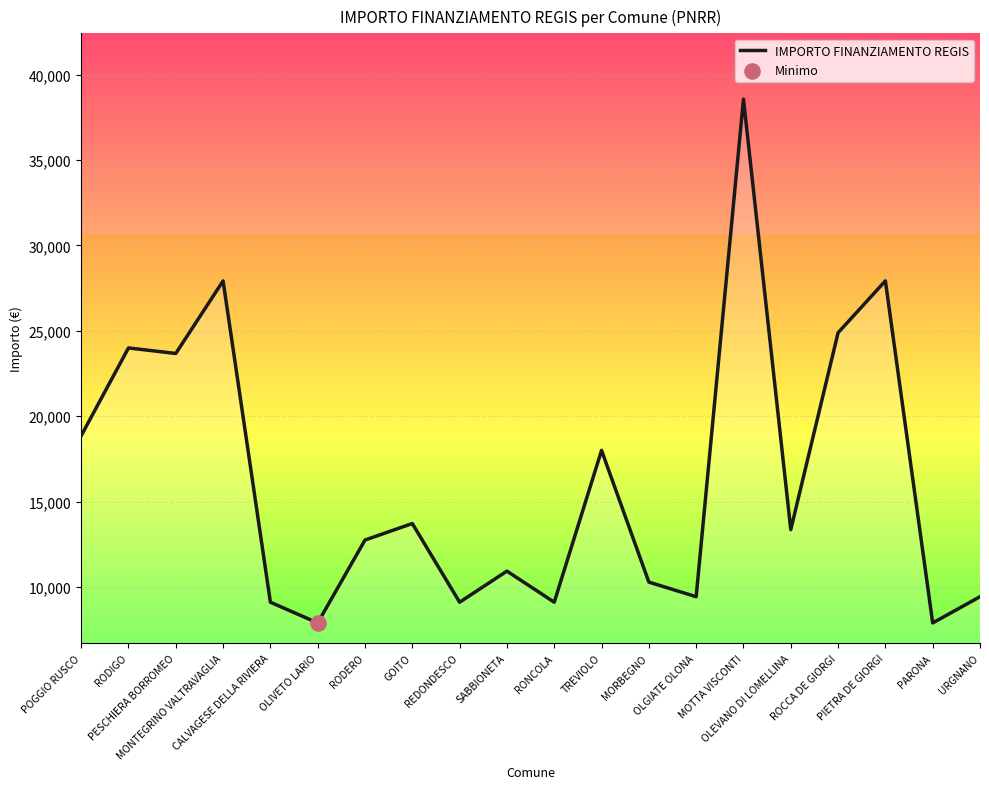

What is the change in value from RODIGO to PESCHIERA BORROMEO?

-323